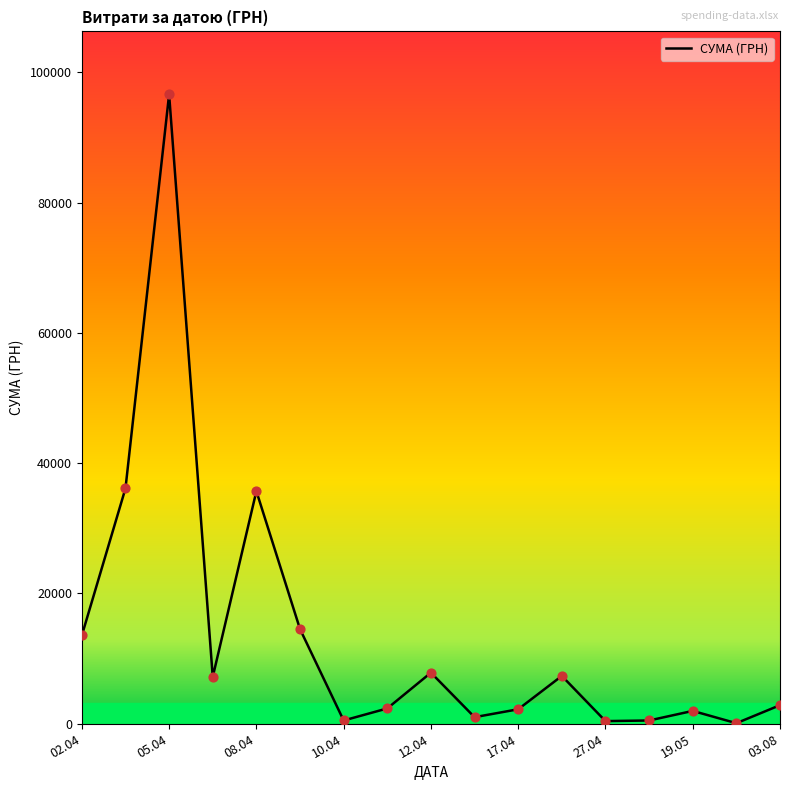

What is the difference between the maximum and minimum values?

96536.0